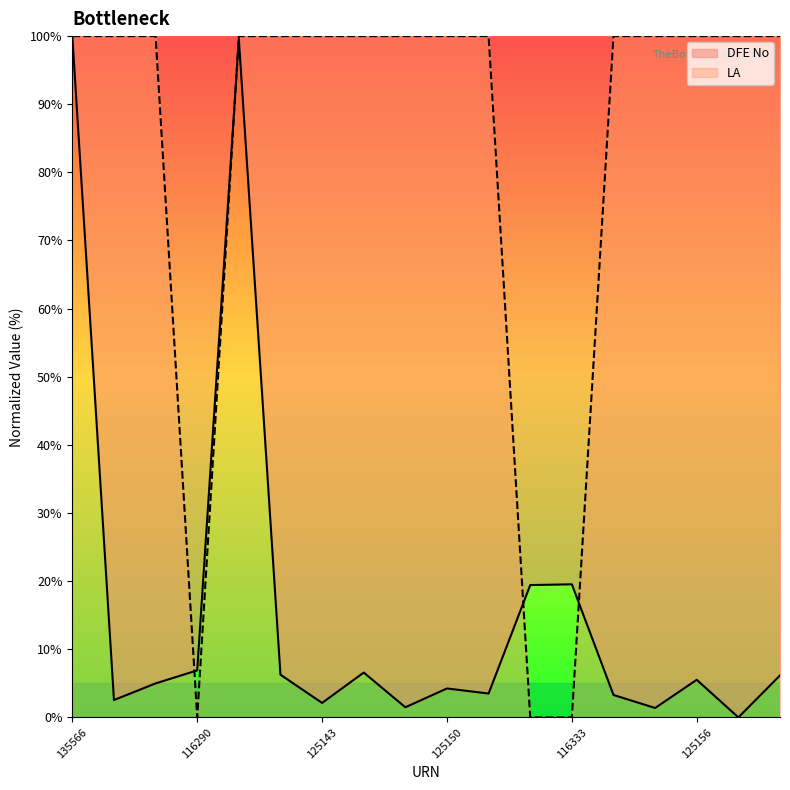

At which label is LA closest to 50?

135566